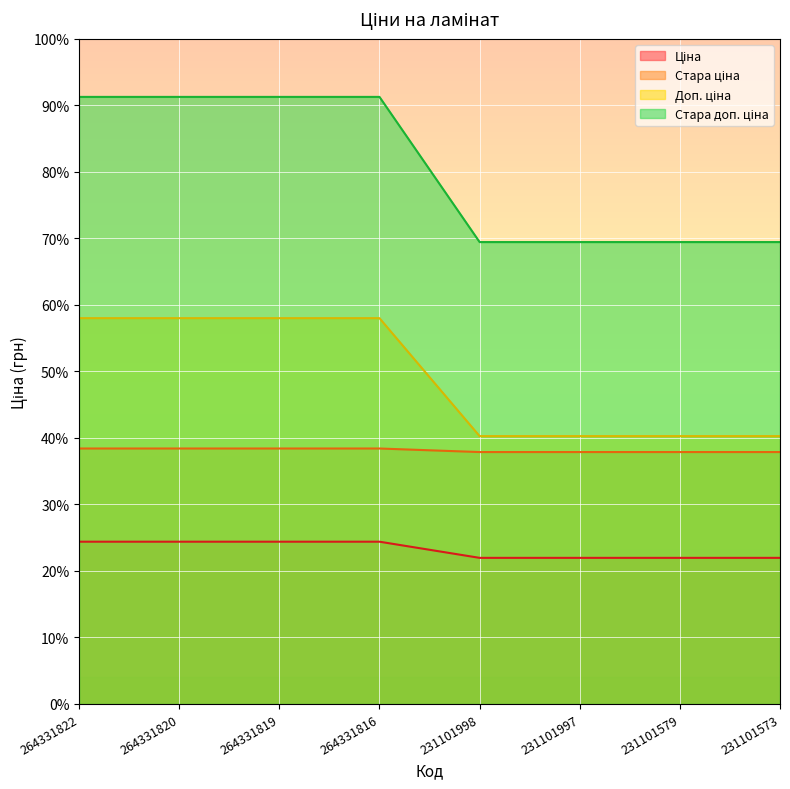

Which label corresponds to the smallest value in the chart?

231101998